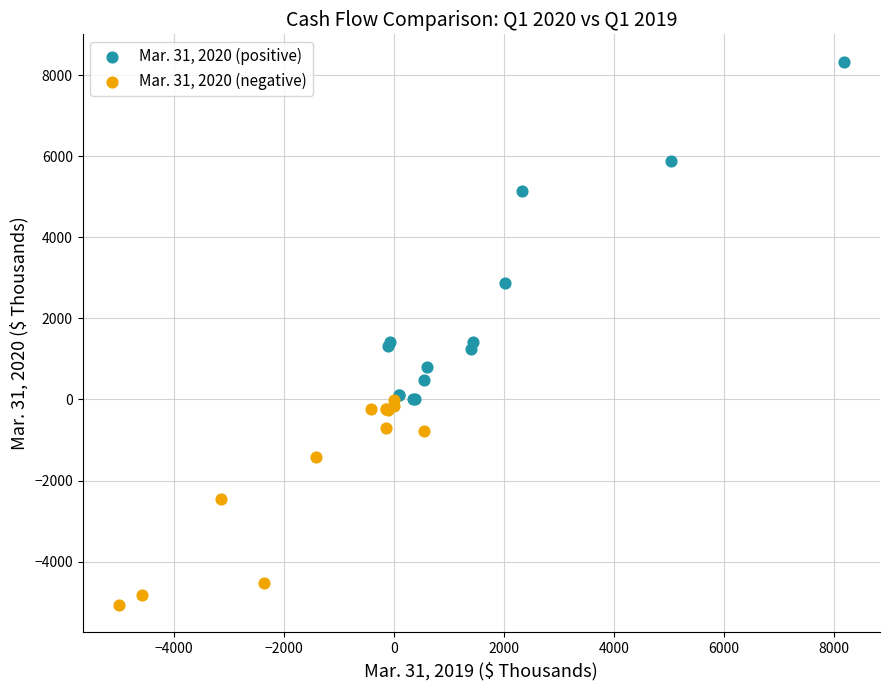

Which series reaches the maximum Y coordinate?

Mar. 31, 2020 (positive)